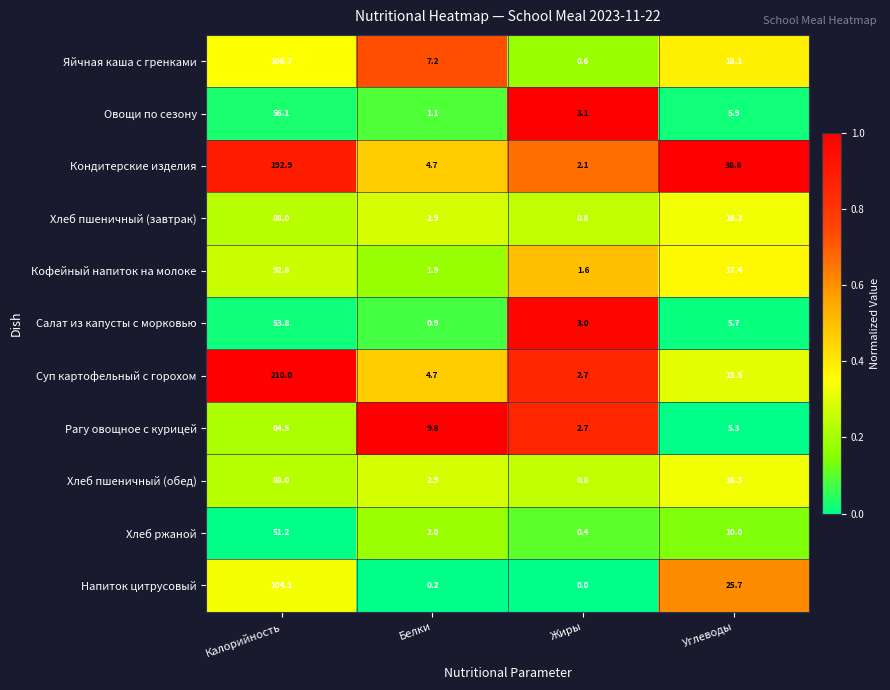

What is the total value across all series at Жиры?

17.8